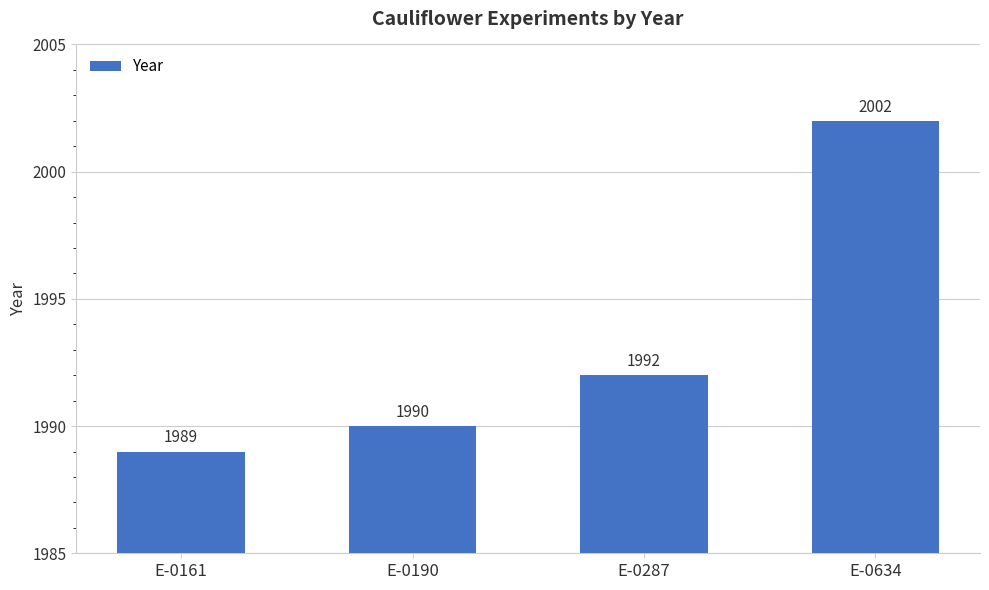

True or false: the data shows 968 at E-0287.

False